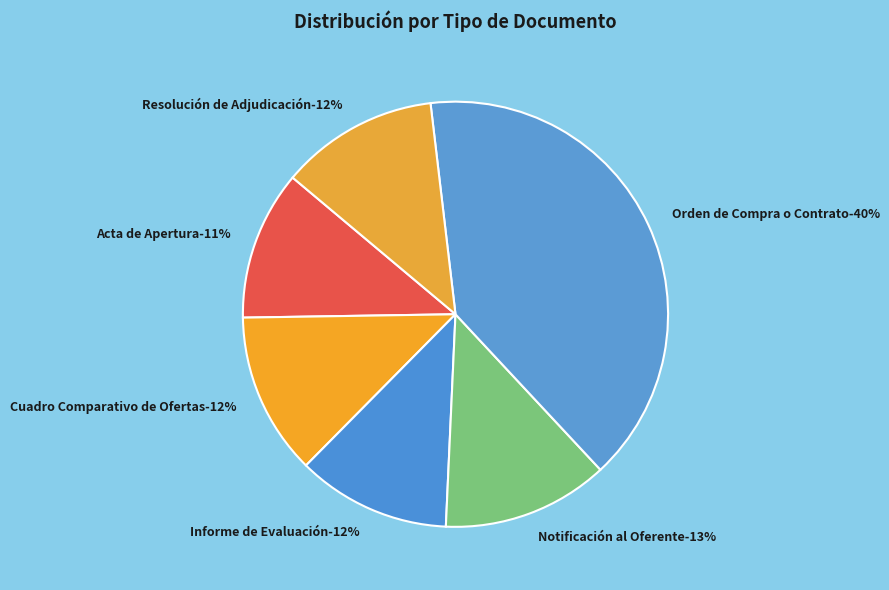

To the nearest percent, what percentage of the pie is Acta de Apertura?

11%